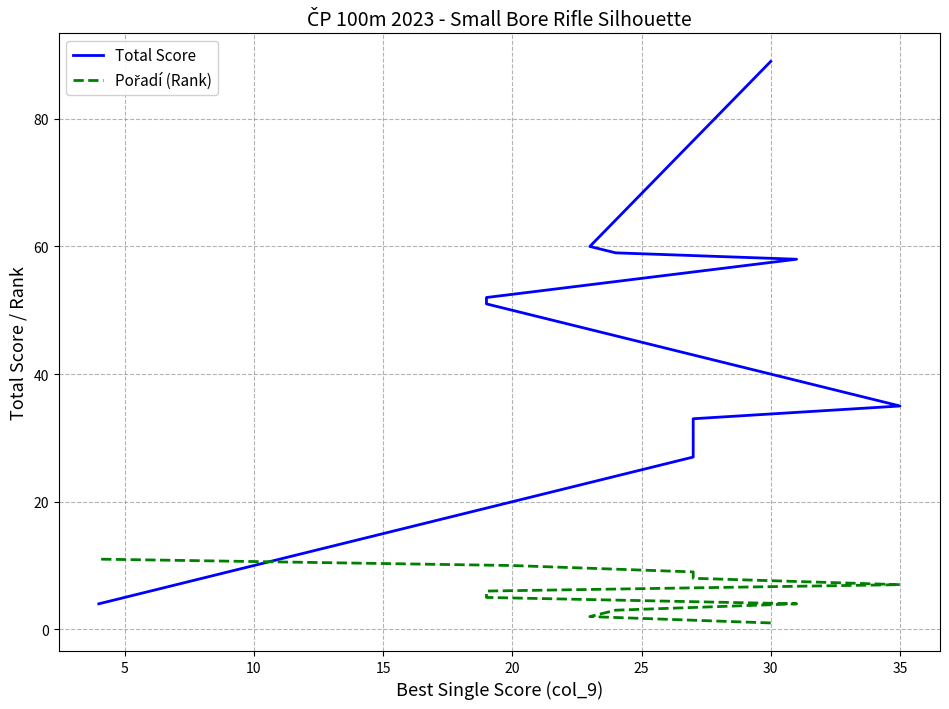

True or false: Total Score has more than 0 interior local peaks.

False